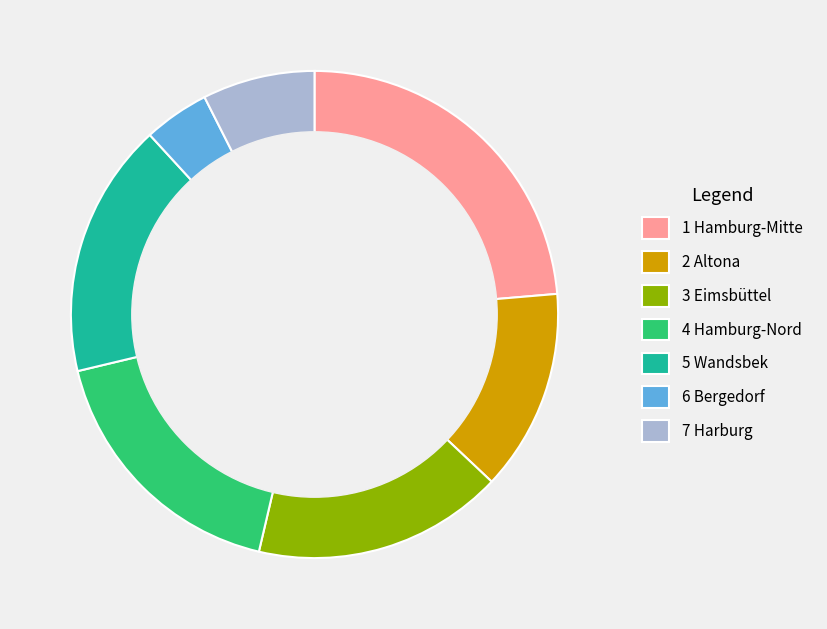

Is there any slice that represents more than half of the pie?

No